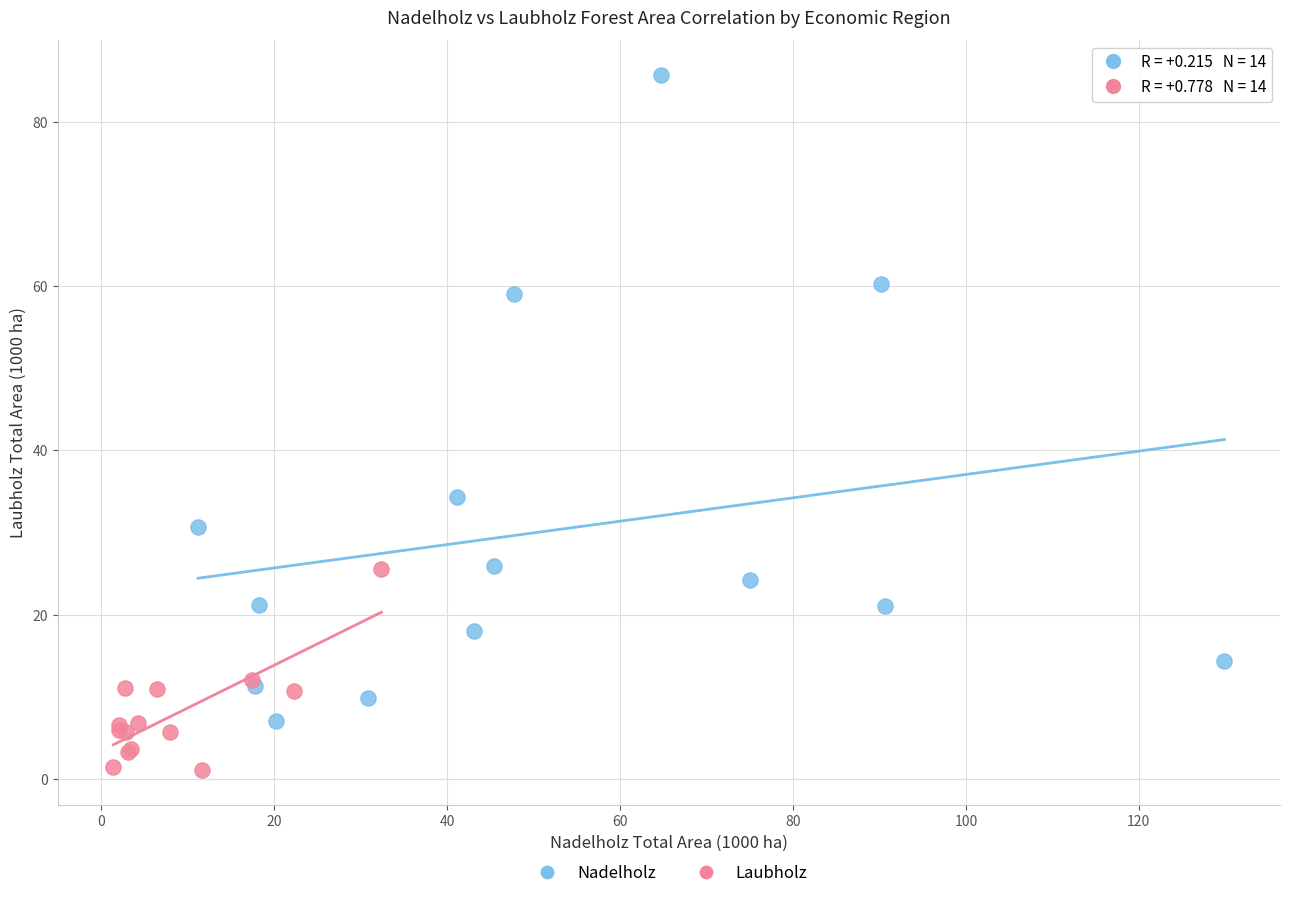

Which series contains the highest Y value?

Nadelholz